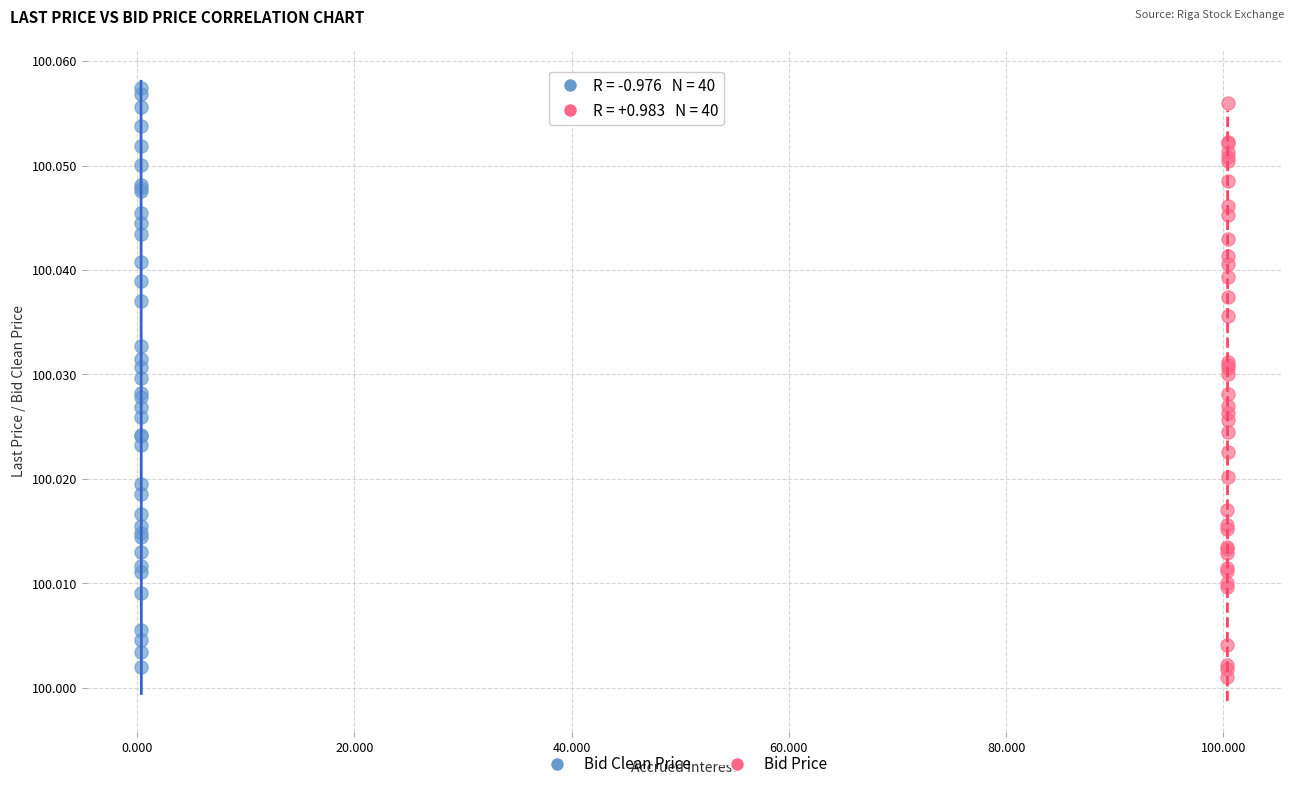

Which series contains the highest Y value?

Bid Clean Price